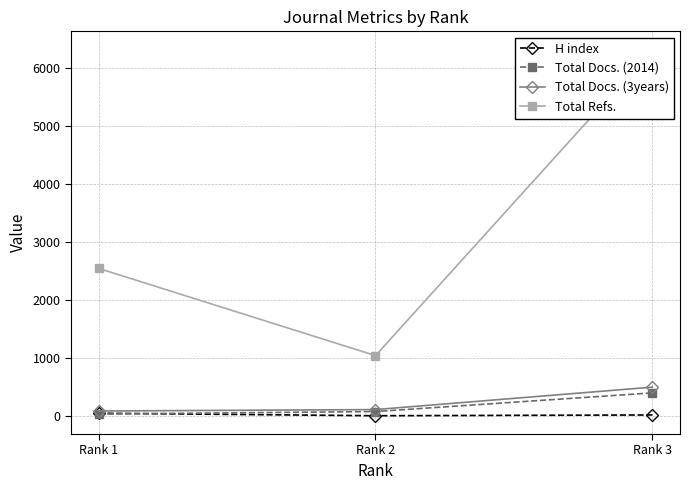

What is the sum of the H index values at Rank 1 and Rank 3?

72